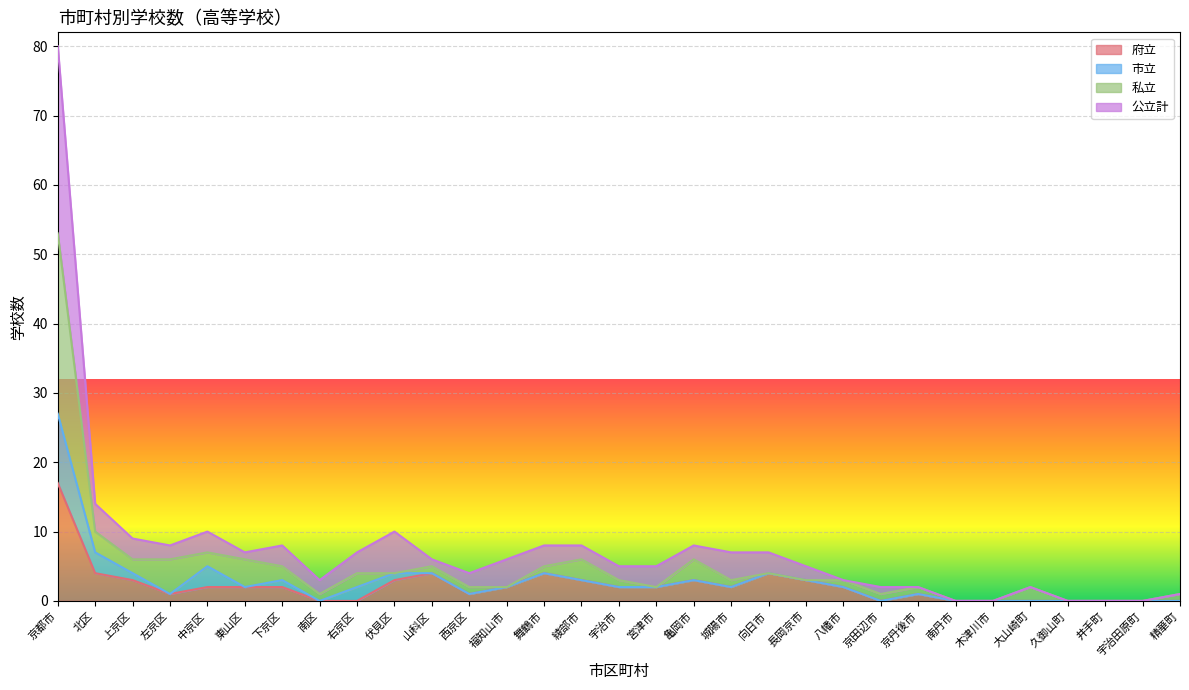

What is the total value across all series at 中京区?

10